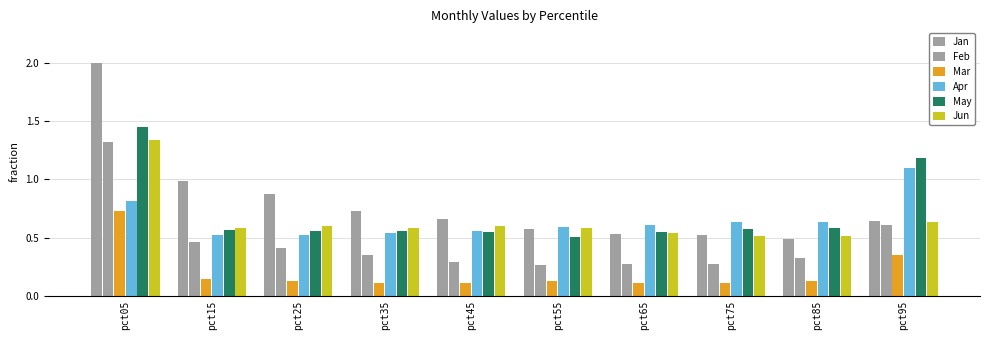

Is the value of May at pct05 greater than the value of Jun at pct85?

Yes